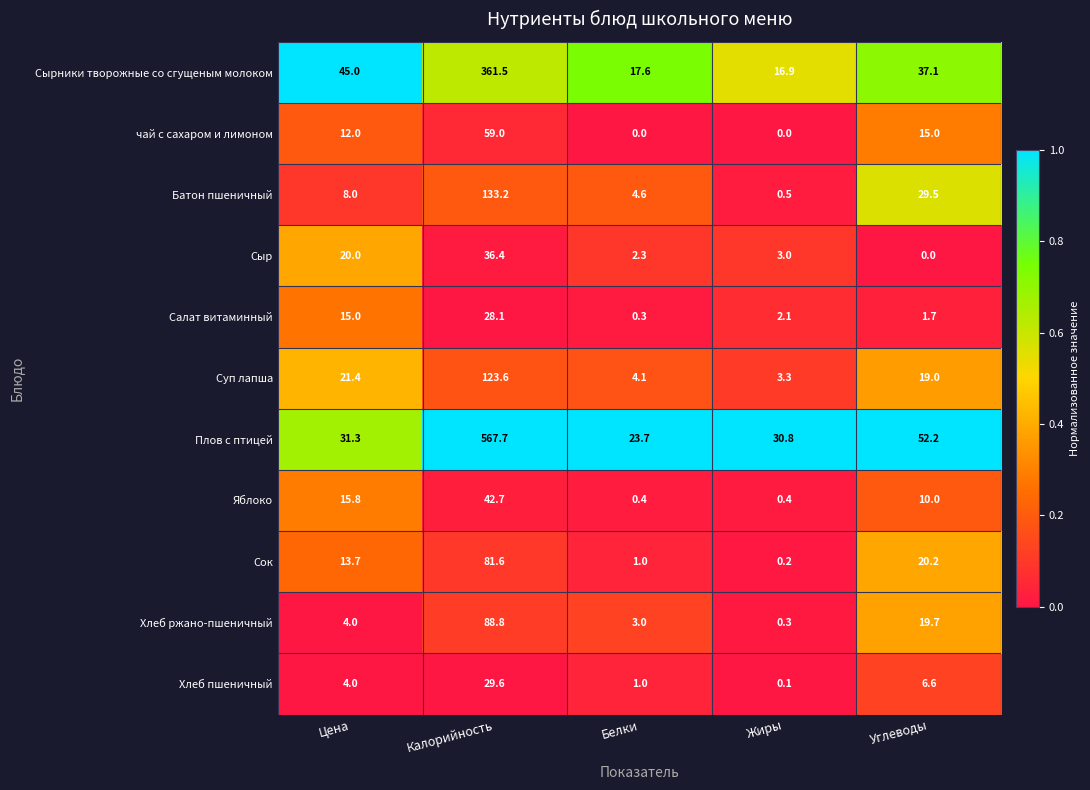

What is the sum of all Суп лапша values?

171.4